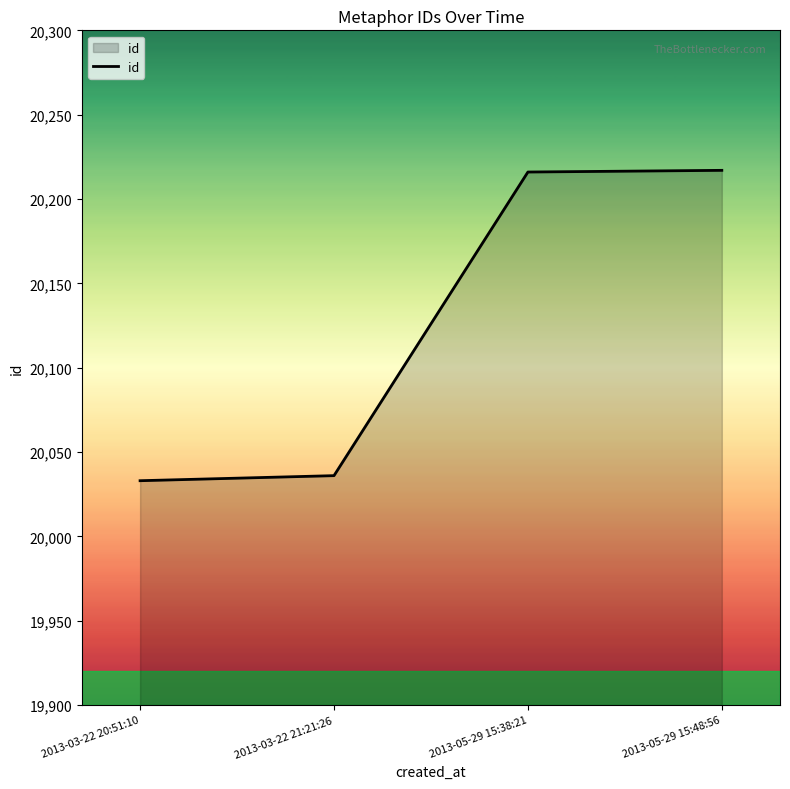

True or false: the data has more than 2 interior local peaks.

False